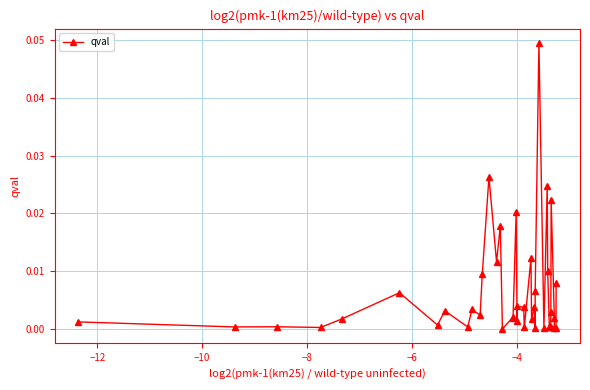

How many categories are shown in the chart?

40